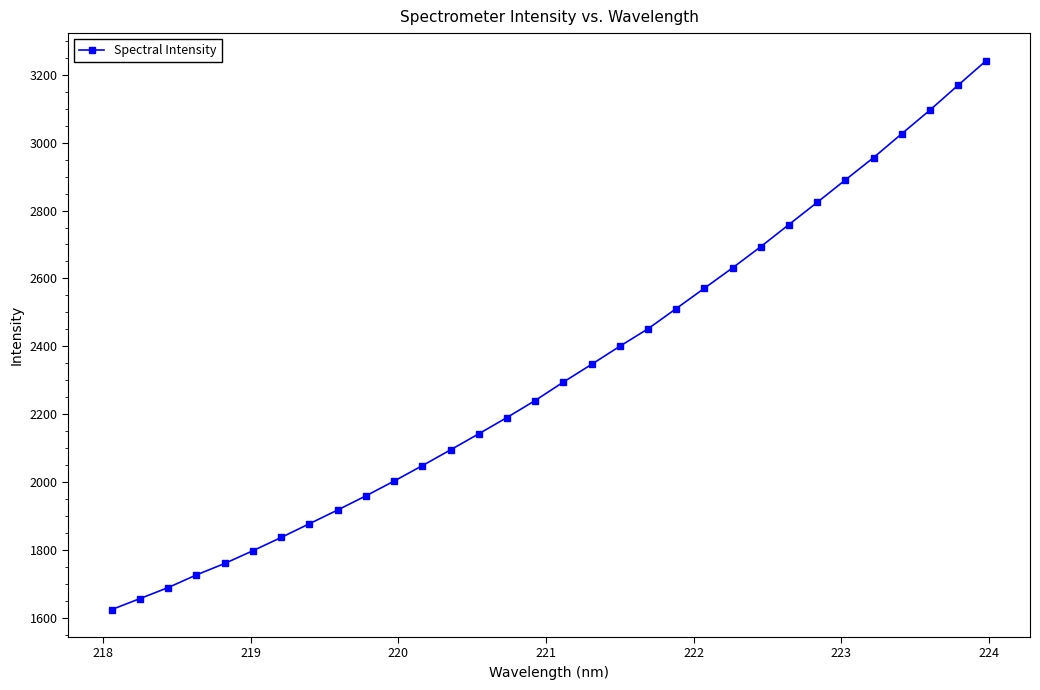

What is the value of the 31st point from the left?

3168.9